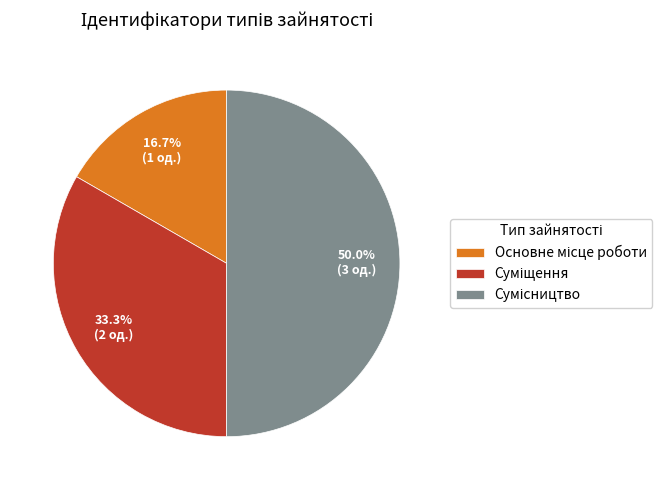

Rank the categories by value from highest to lowest.

Сумісництво, Суміщення, Основне місце роботи